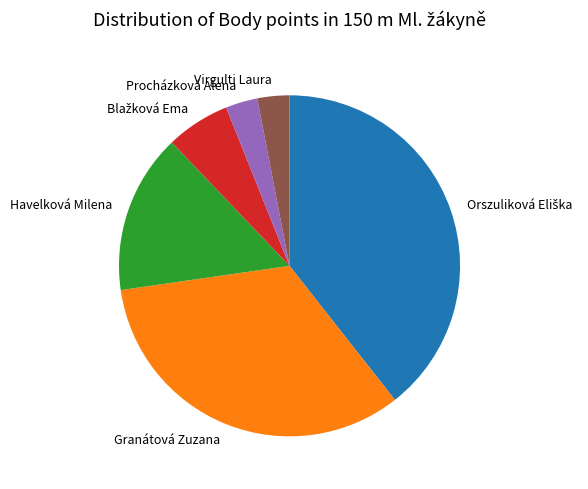

Which has a higher value, Procházková Alena or Granátová Zuzana?

Granátová Zuzana